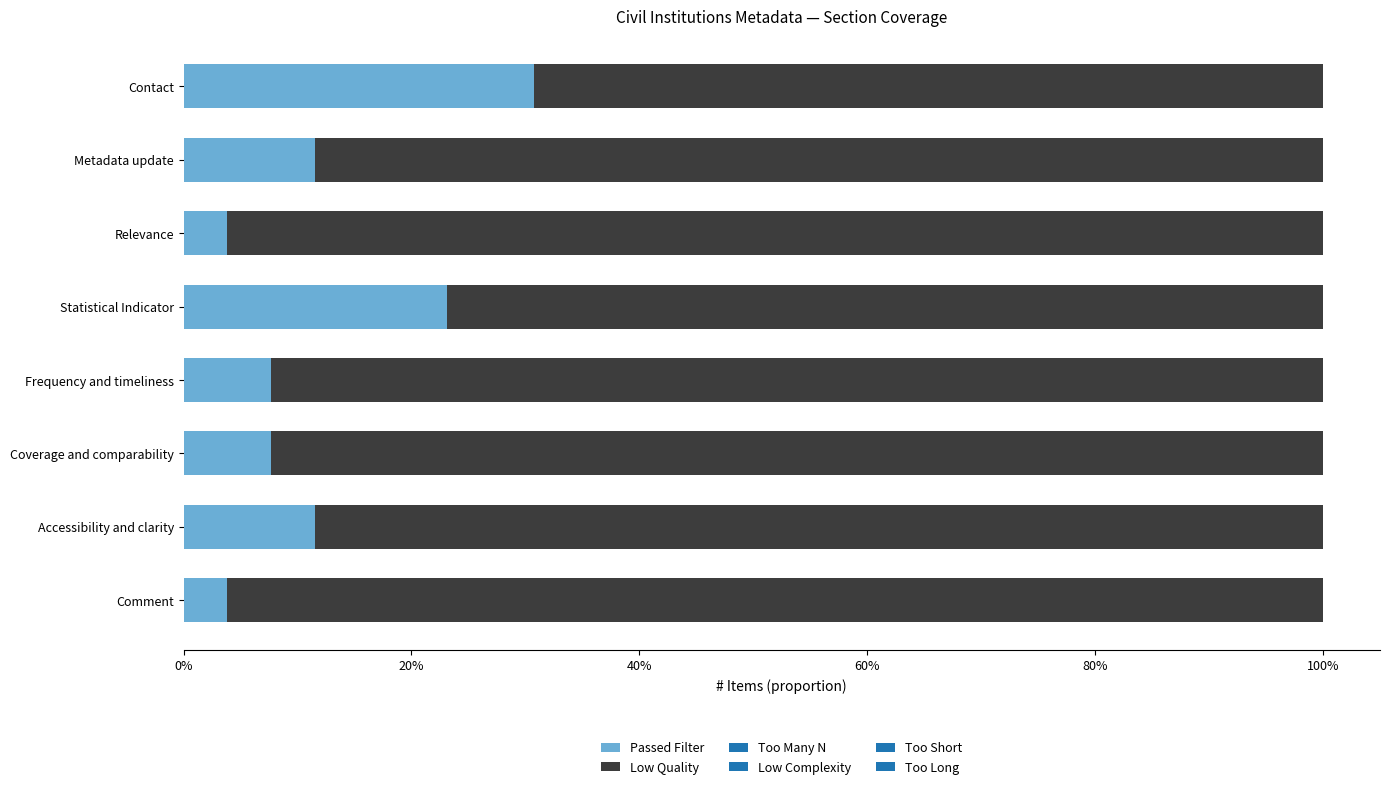

Reading left to right, list all the values displayed in this chart.

Passed Filter: 0.3	0.1	0.0	0.2	0.1	0.1	0.1	0.0
Low Quality: 0.7	0.9	1.0	0.8	0.9	0.9	0.9	1.0